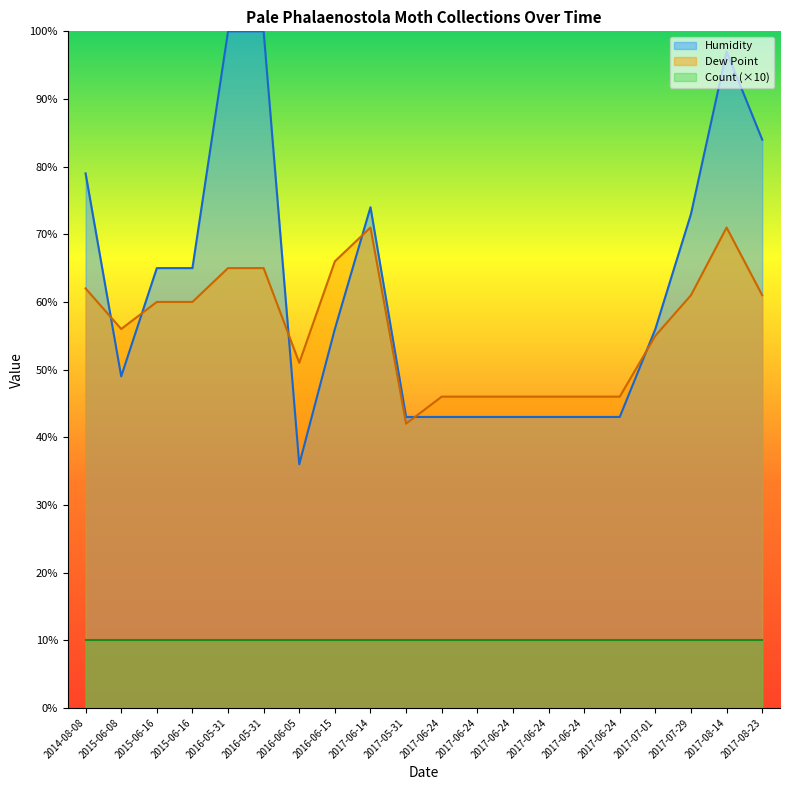

What is the spread (max minus min) of values at 2015-06-16?

5